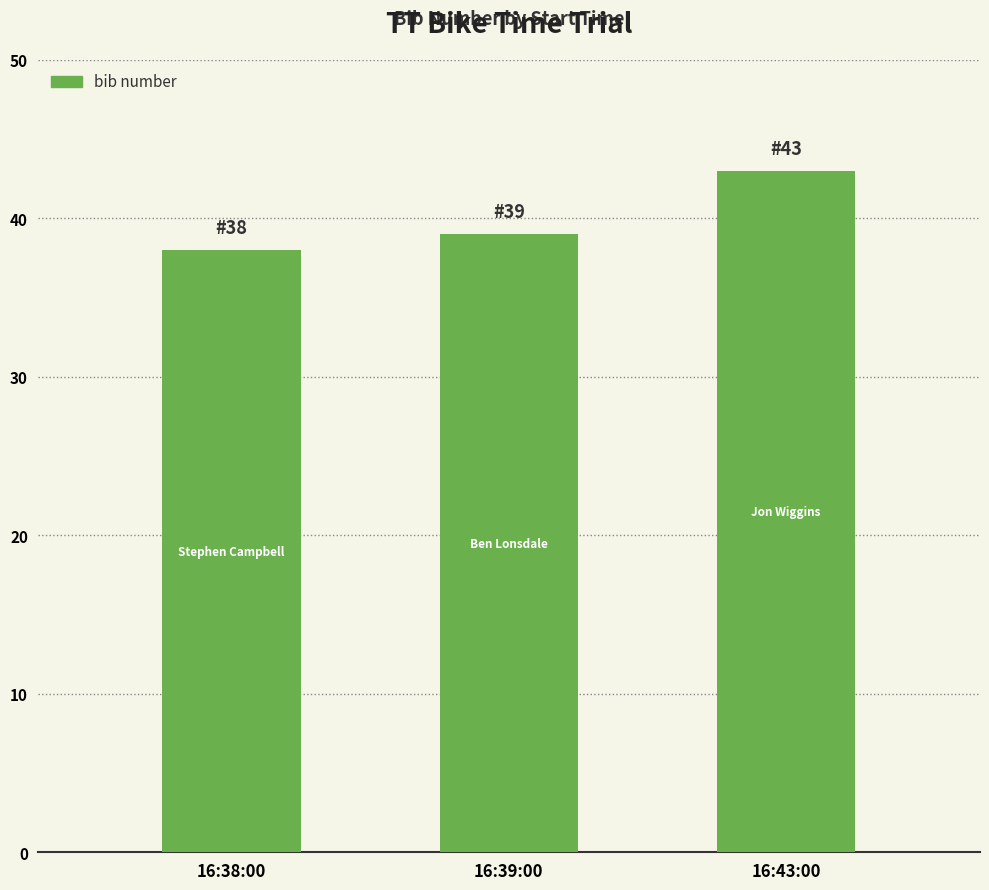

What is the label of the 2nd bar from the left?

16:39:00